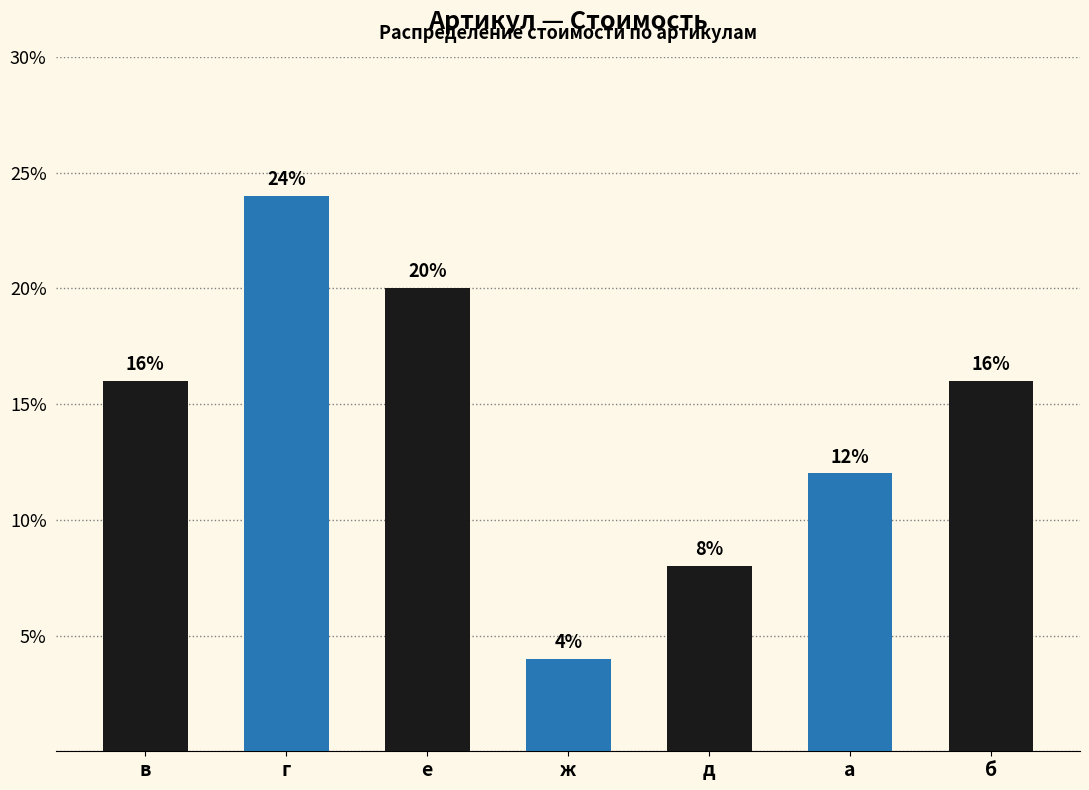

Count the number of categories in the chart.

7